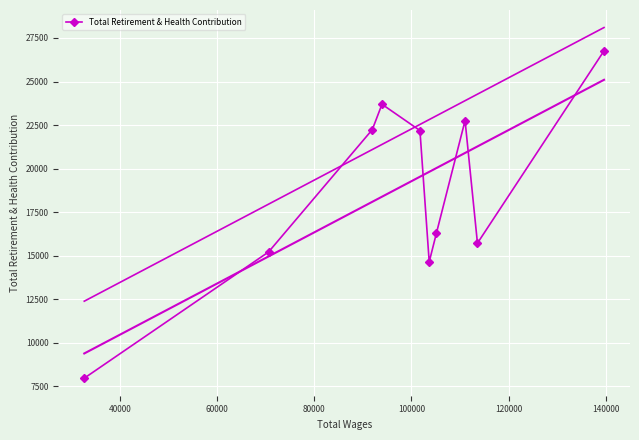

How many interior local valleys does the Total Retirement & Health Contribution series have?

2